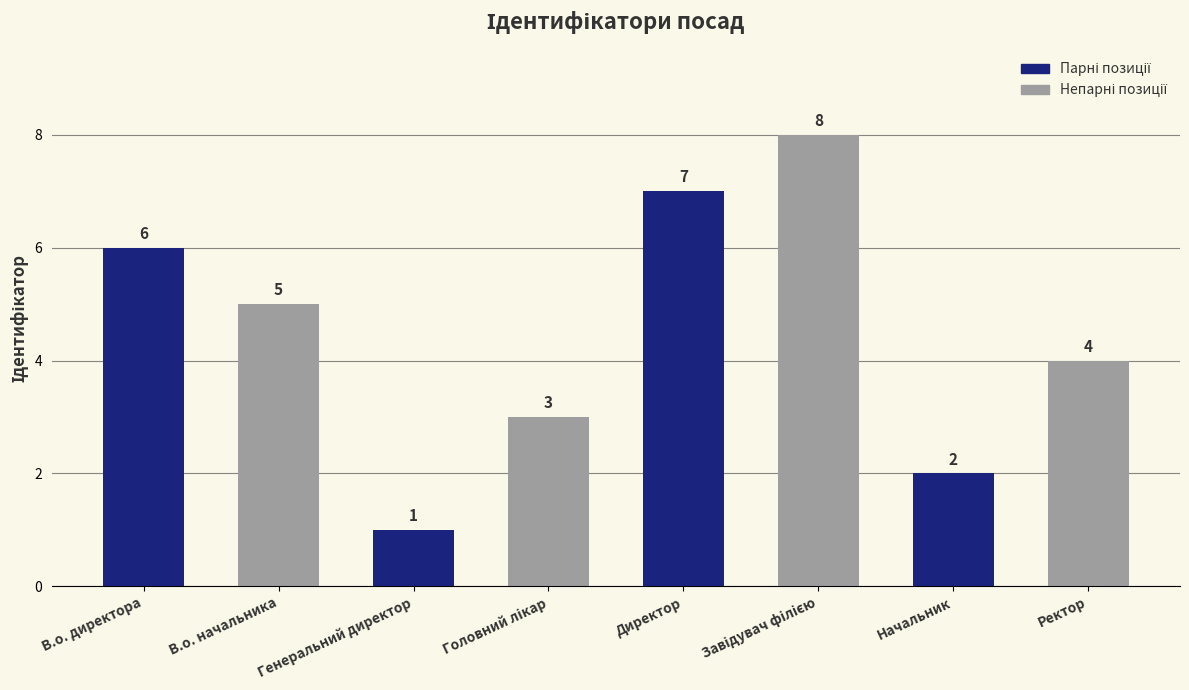

What is the label of the 2nd bar from the left?

В.о. начальника